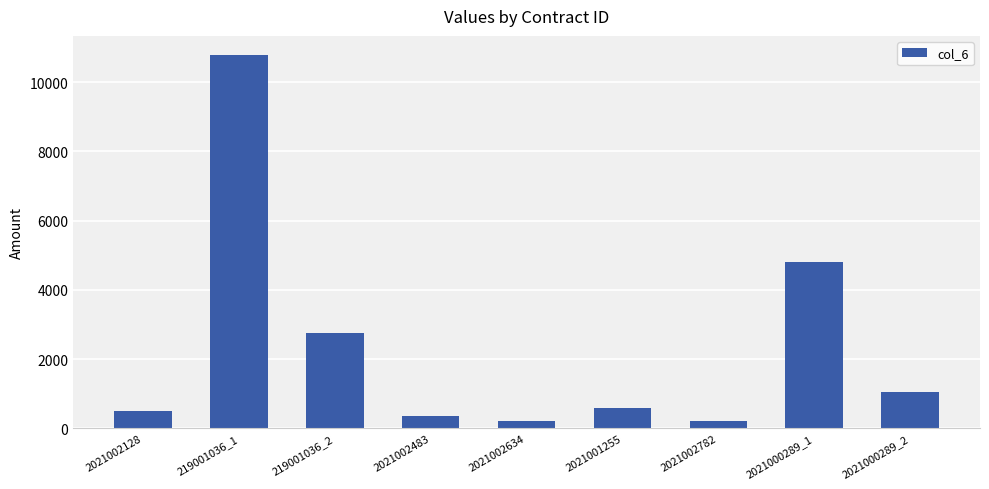

The chart shows a value of 579.8 at 2021001255. True or false?

True